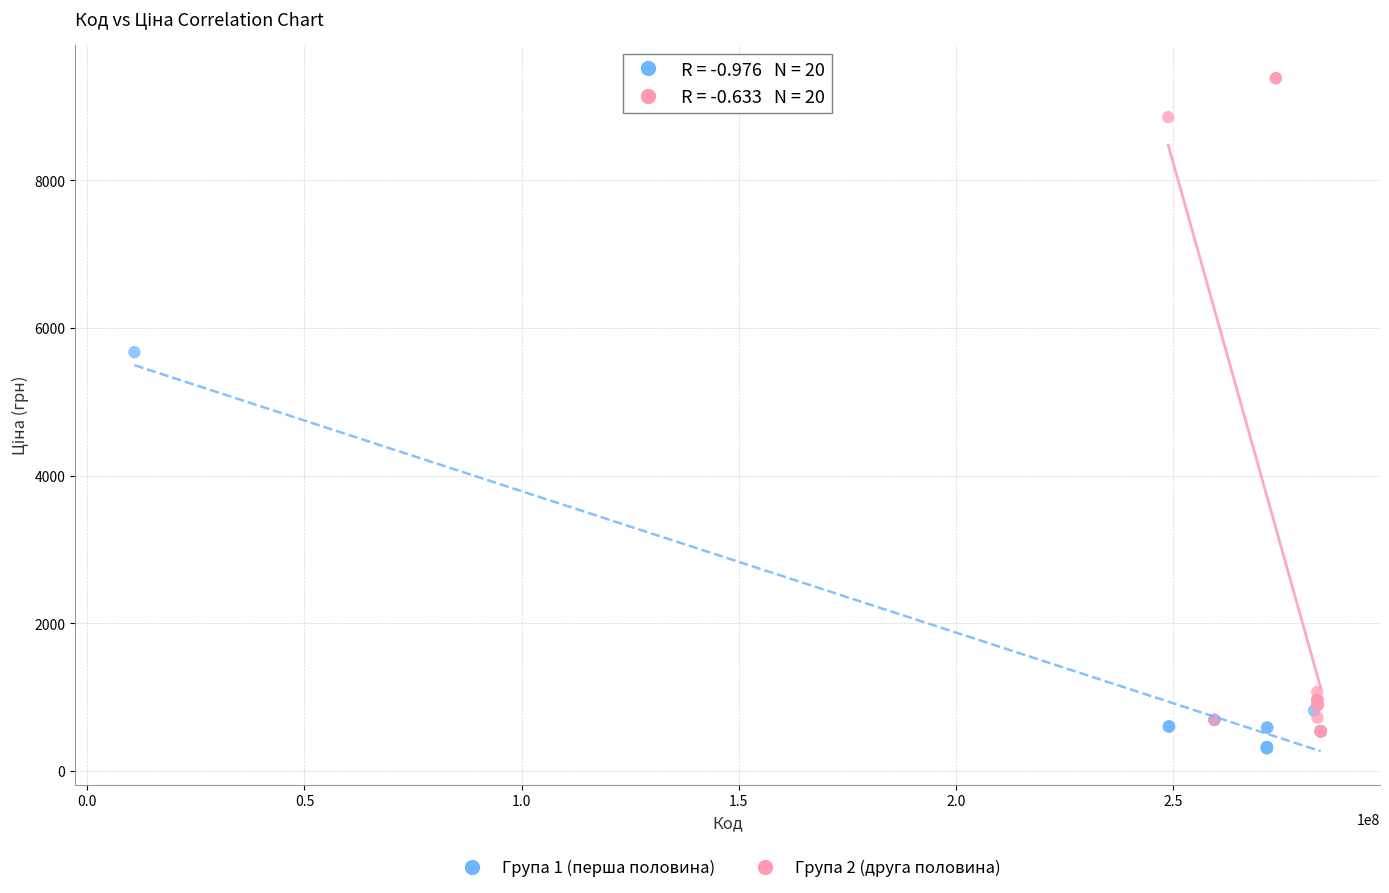

Which series has the largest Y range (max minus min)?

Група 2 (друга половина)